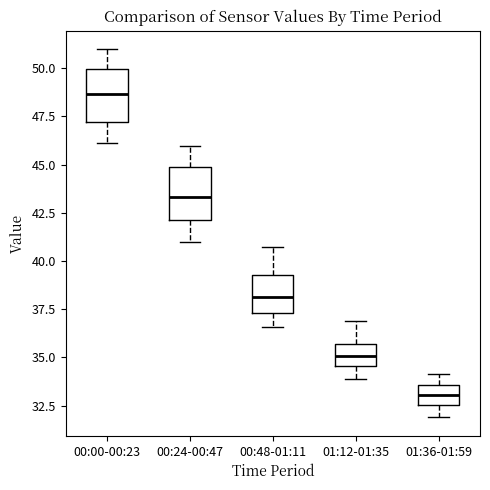

Reading left to right, read every box against the y-axis: the position of its median line, the range the box covers, and the ends of its whiskers. The values are not printed on the chart, so give them approximately, as read against the axis.

00:00-00:23: median 48.5, box 47.0 to 50.0, whiskers 46.0 to 51.0
00:24-00:47: median 43.5, box 42.0 to 45.0, whiskers 41.0 to 46.0
00:48-01:11: median 38.0, box 37.5 to 39.5, whiskers 36.5 to 41.0
01:12-01:35: median 35.0, box 34.5 to 35.5, whiskers 34.0 to 37.0
01:36-01:59: median 33.0, box 32.5 to 33.5, whiskers 32.0 to 34.0